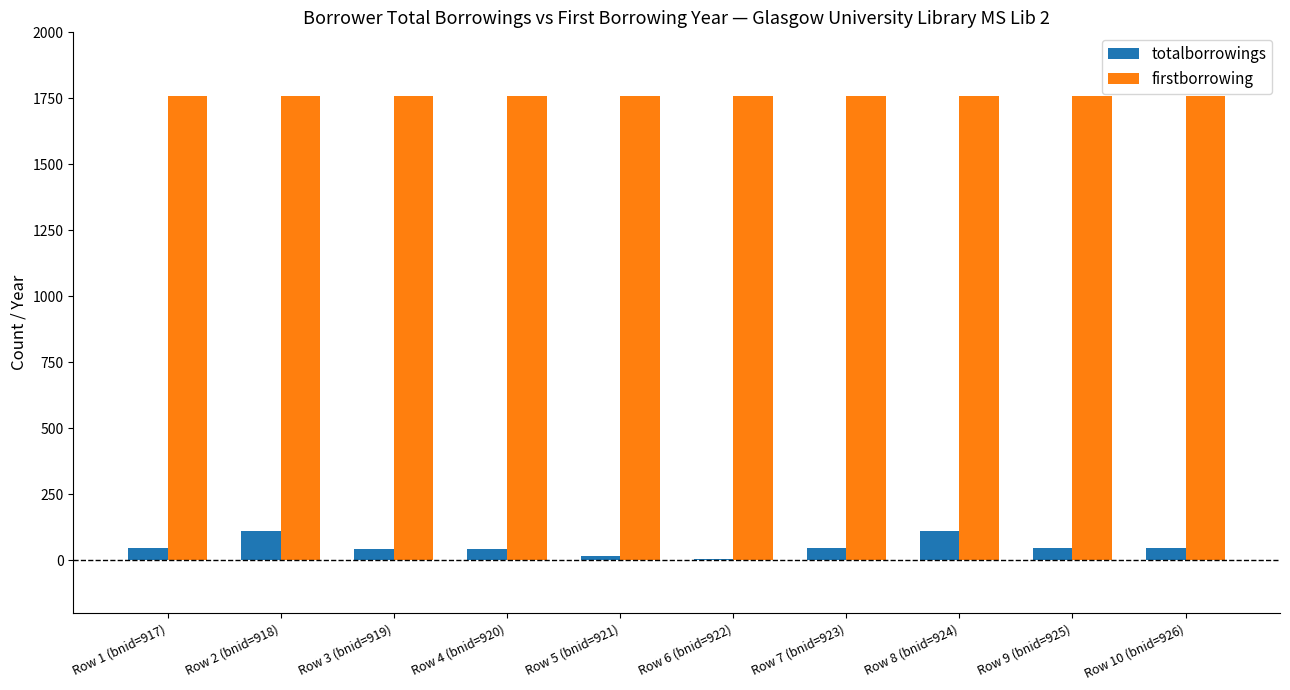

What is the total value across all series at Row 9 (bnid=925)?

1805